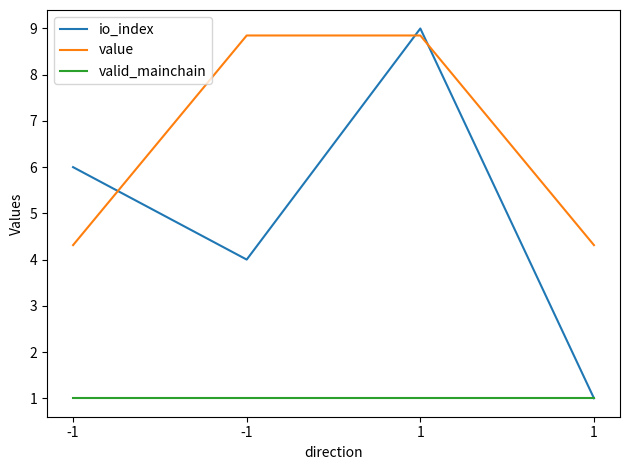

Count the number of categories in the chart.

4